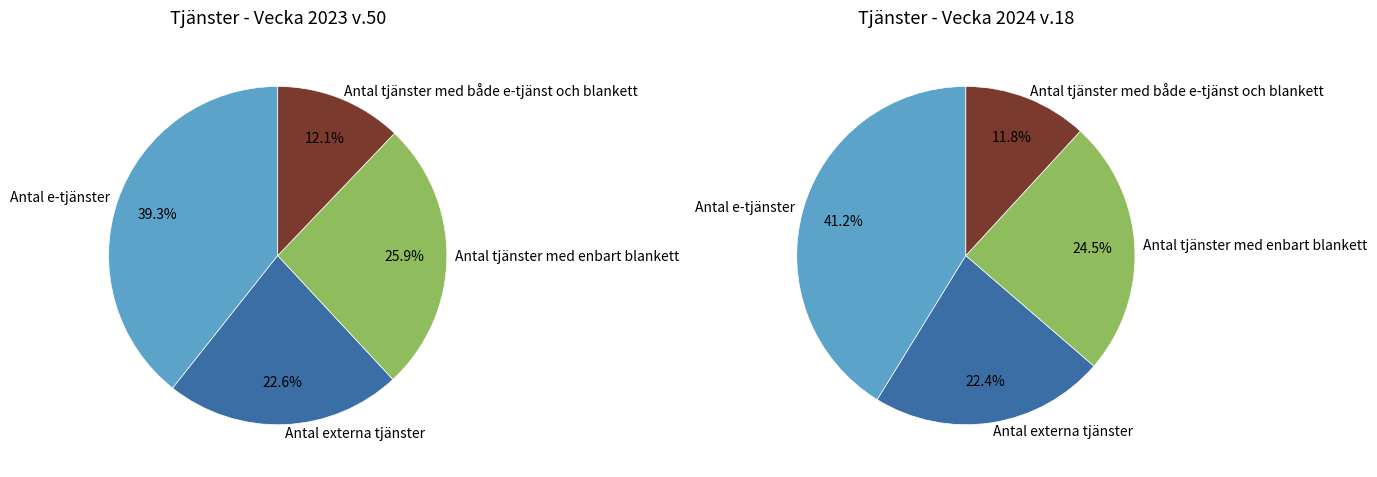

Which series has the largest range (max minus min)?

Antal e-tjänster